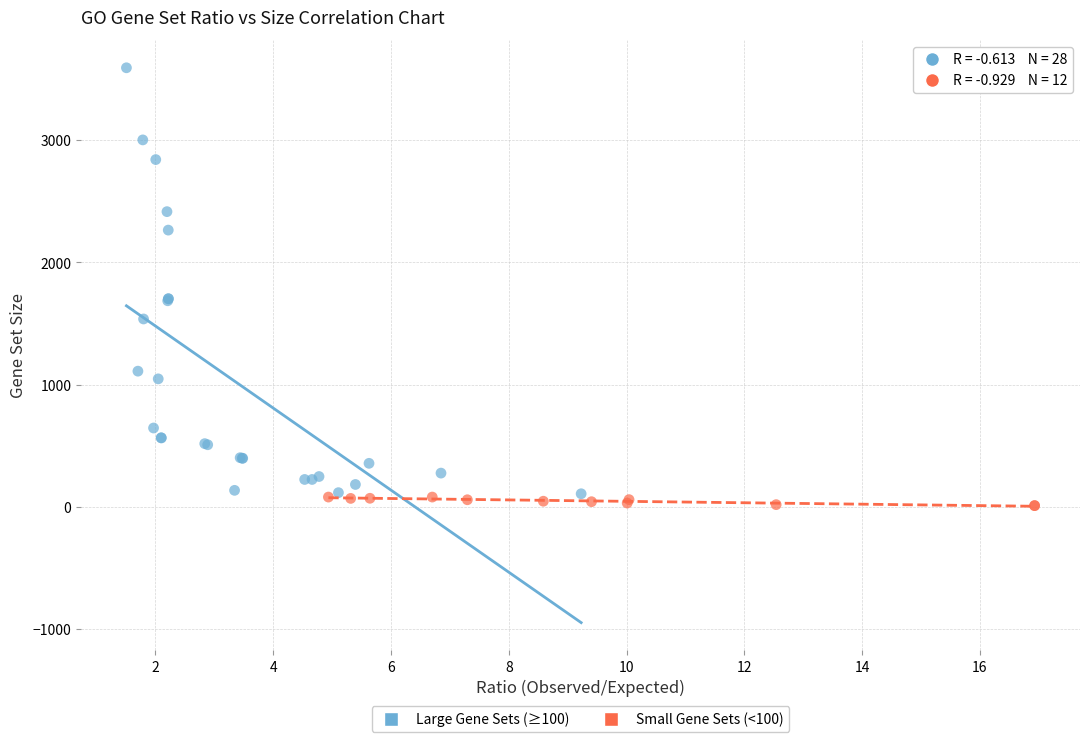

Which series has the widest spread of Y values?

Large Gene Sets (≥100)